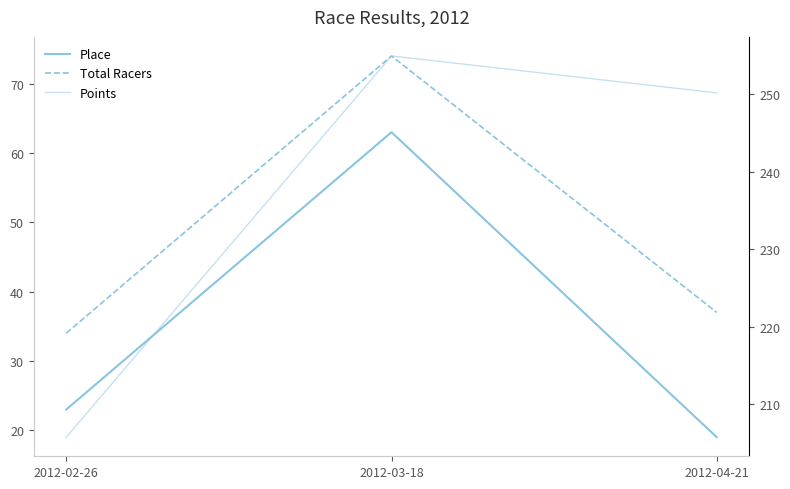

What is the difference between the highest and lowest values at 2012-02-26?

182.7